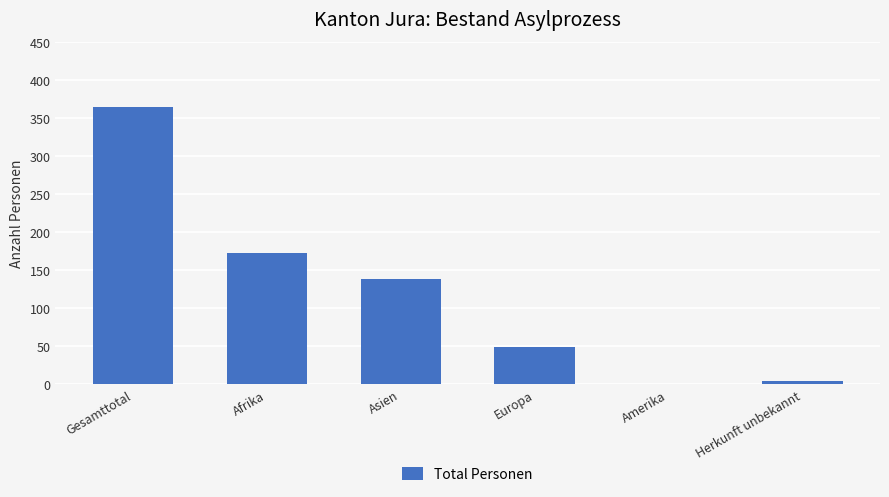

Where does the data first go above 138?

Gesamttotal